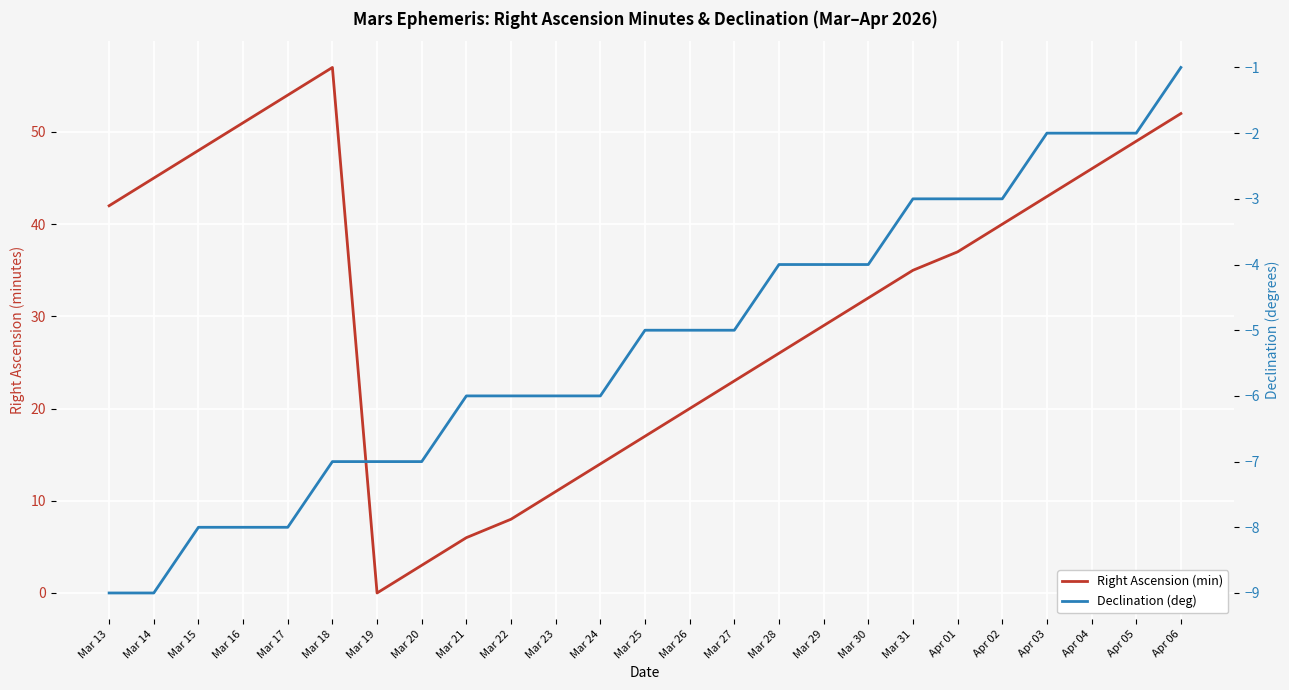

Is it true that Right Ascension (min) equals 26 at Mar 28?

True